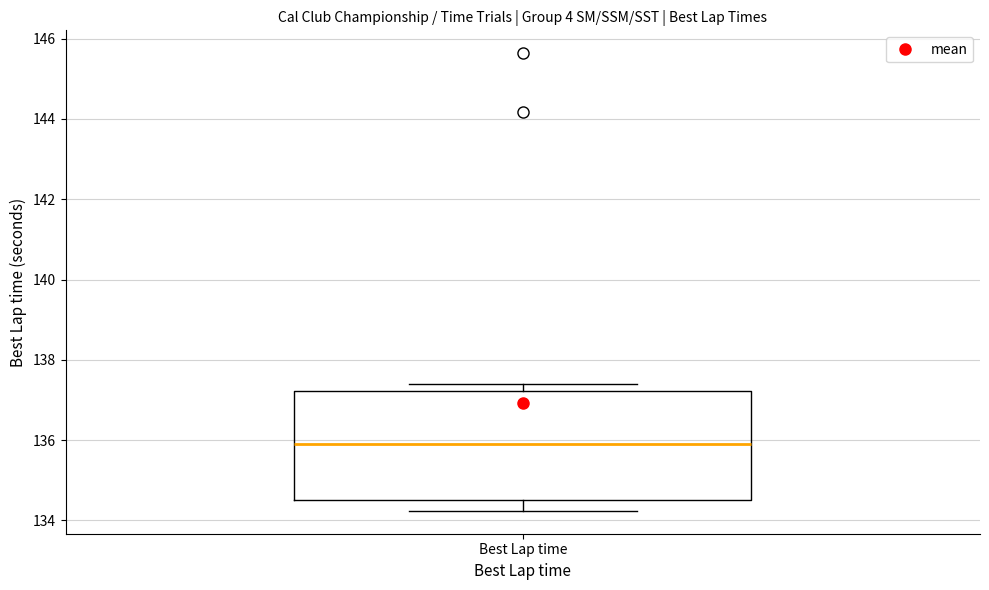

Transcribe this box plot: give where the median line is, the range the box spans, and where the two whiskers end, as read against the y-axis. The values are not printed on the chart, so give them approximately, as read against the axis.

median 136.0, box 134.6 to 137.2, whiskers 134.2 to 137.4